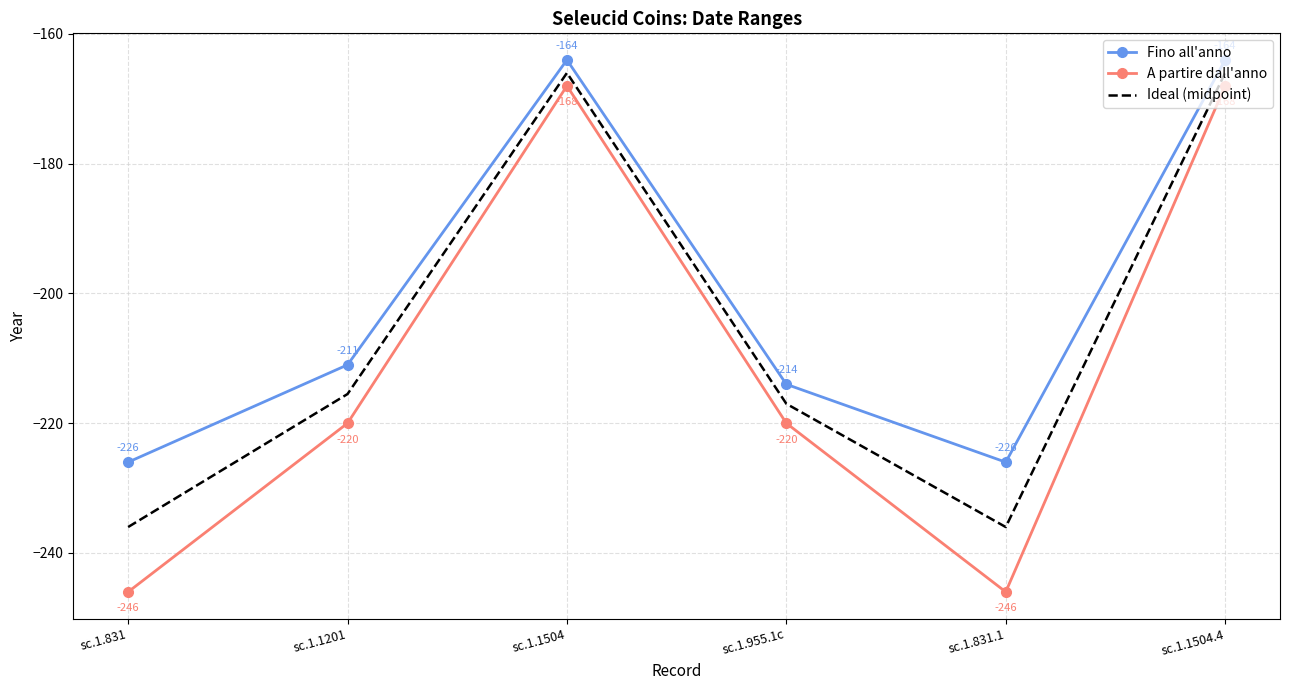

What is the sum of all Fino all'anno values?

-1205.0